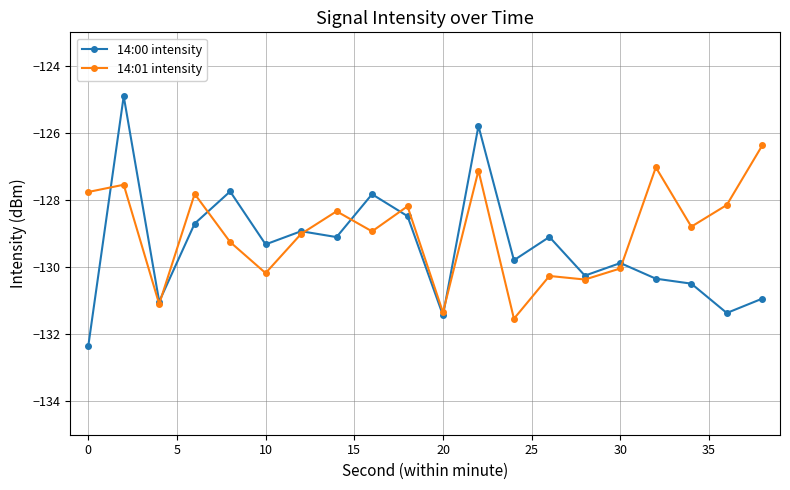

In 14:00 intensity, how many points are lower than both neighbors (excluding endpoints)?

7